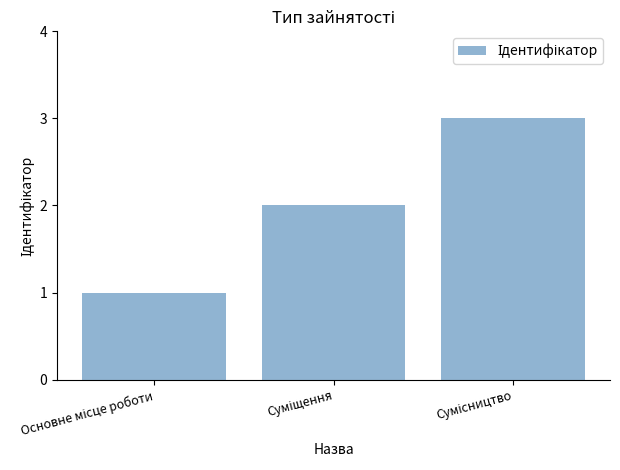

What is the greatest value displayed?

3